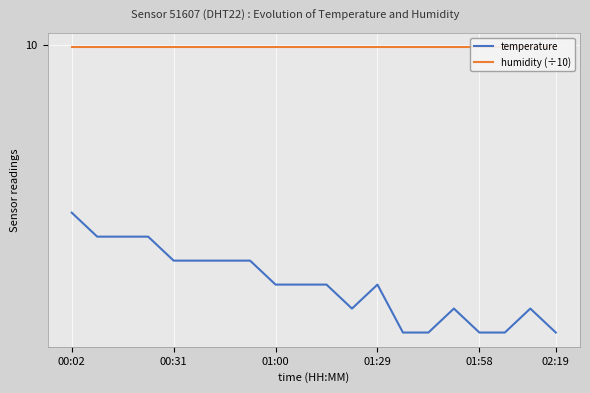

What are all the series names shown in the legend?

temperature, humidity (÷10)